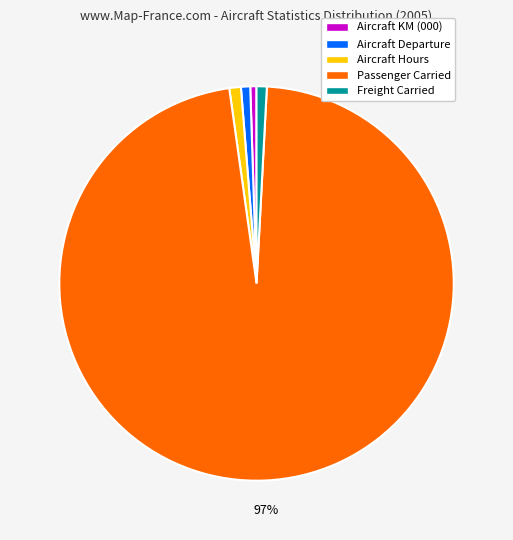

How many slices are in this pie chart?

5